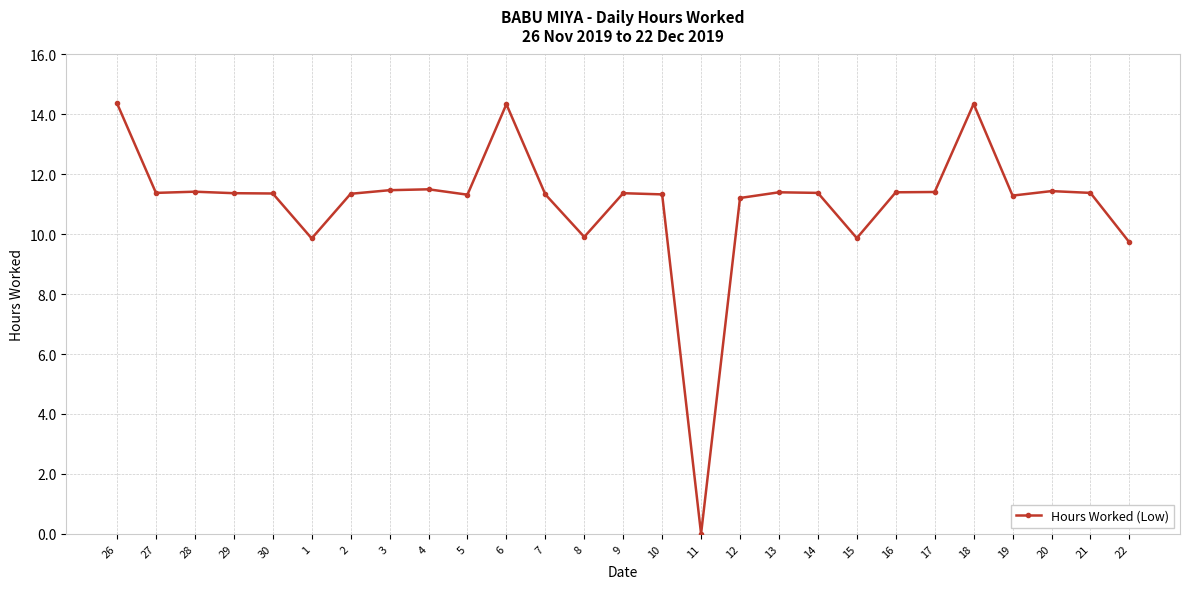

True or false: there are more than 1 points higher than both neighbors.

True